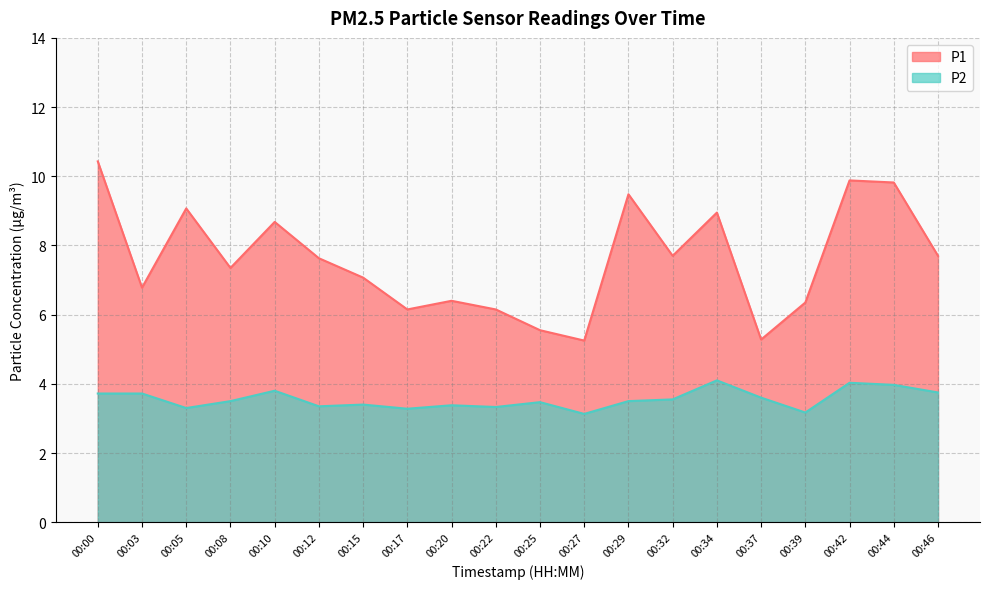

True or false: P1 has a value of 6.2 at 00:22.

True